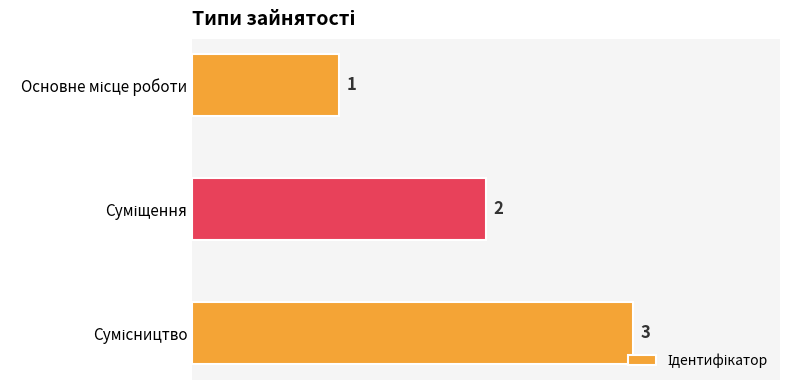

How many series are shown in this chart?

1